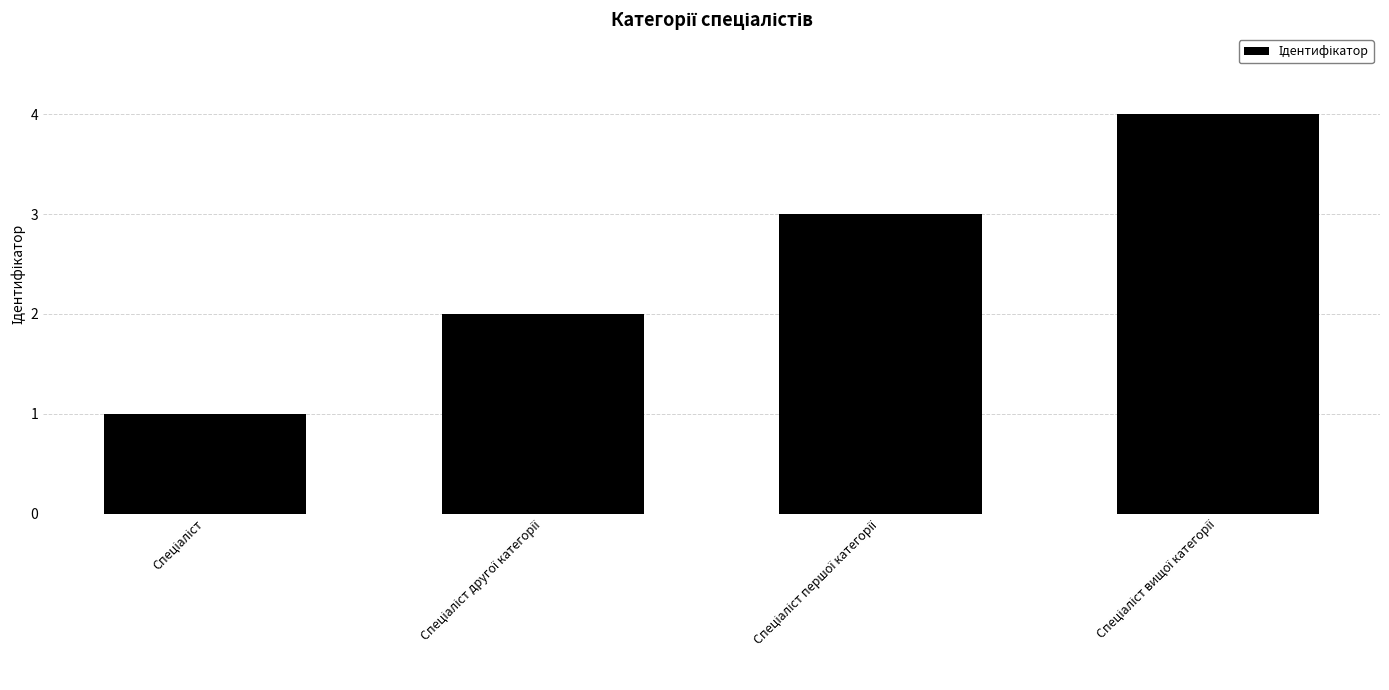

What is the greatest value displayed?

4